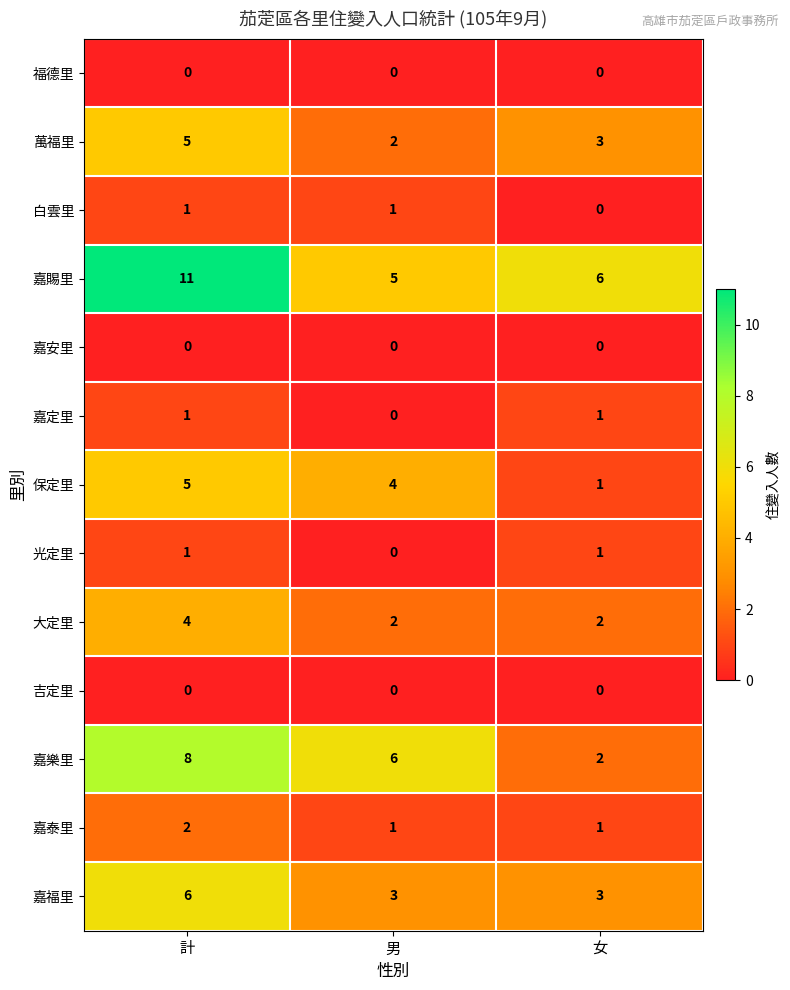

Rank the categories by 嘉賜里 value from lowest to highest.

男, 女, 計